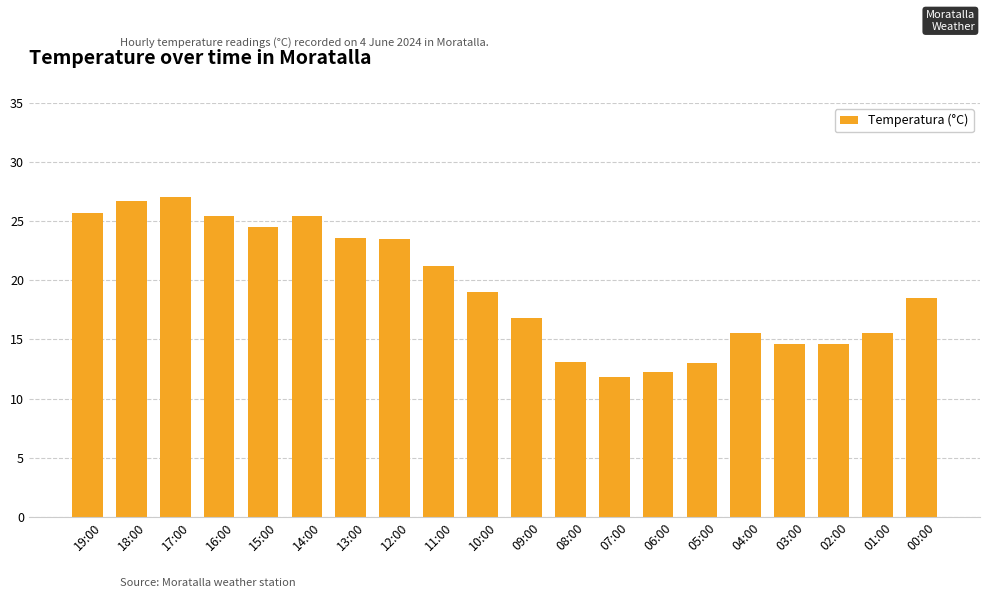

What is the label of the 20th bar from the left?

00:00